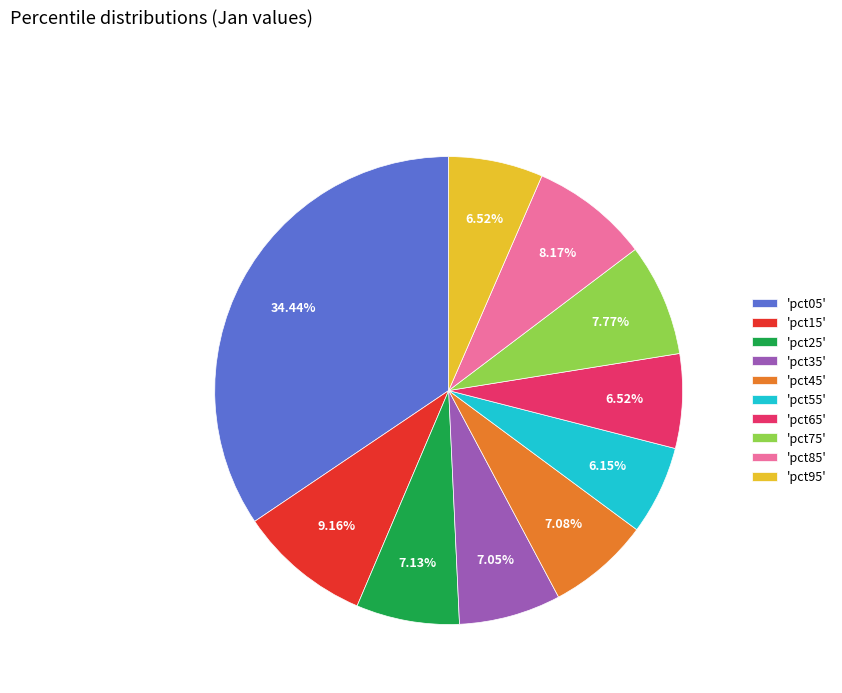

Does any single category account for the majority?

No